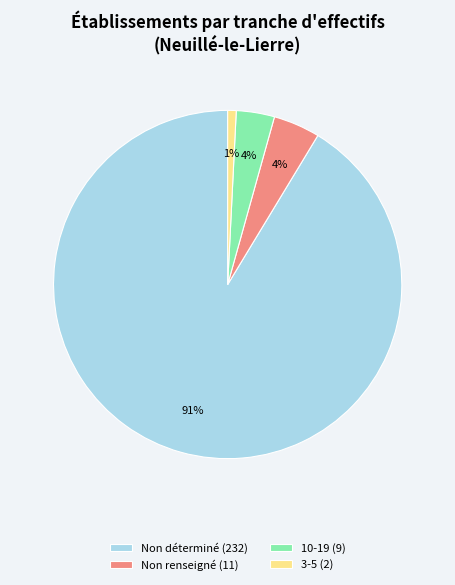

Is it true that Non renseigné (11) is 4% of the pie?

True